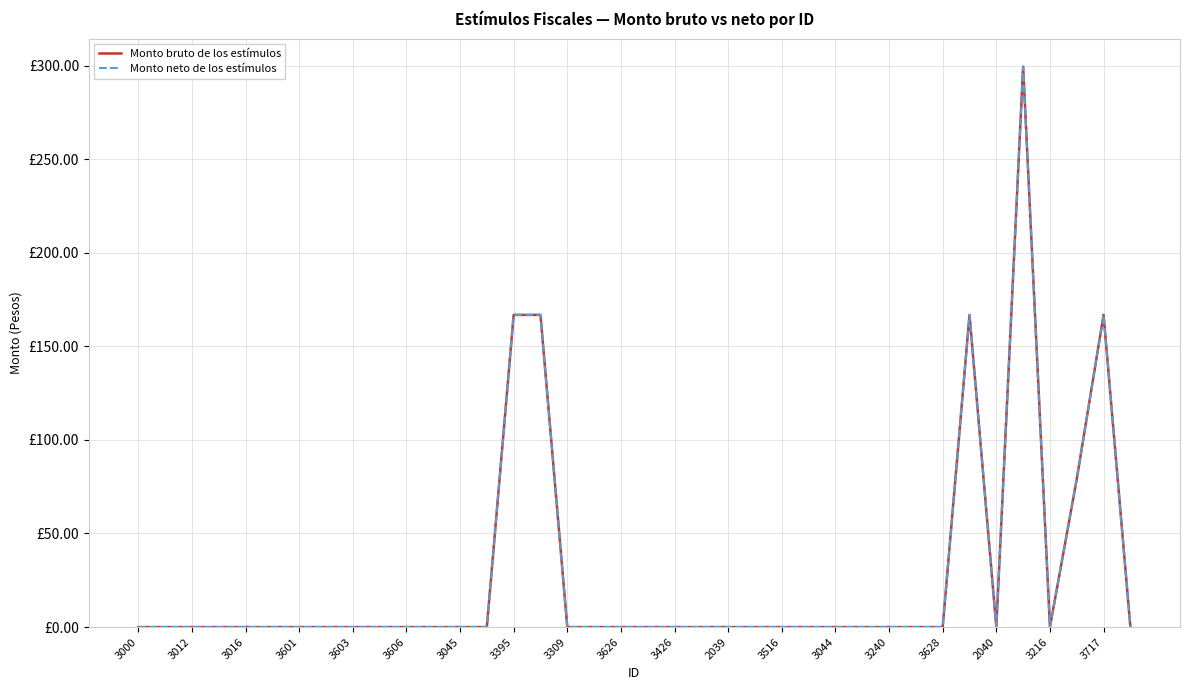

In Monto neto de los estímulos, how many points are higher than both neighbors (excluding endpoints)?

4